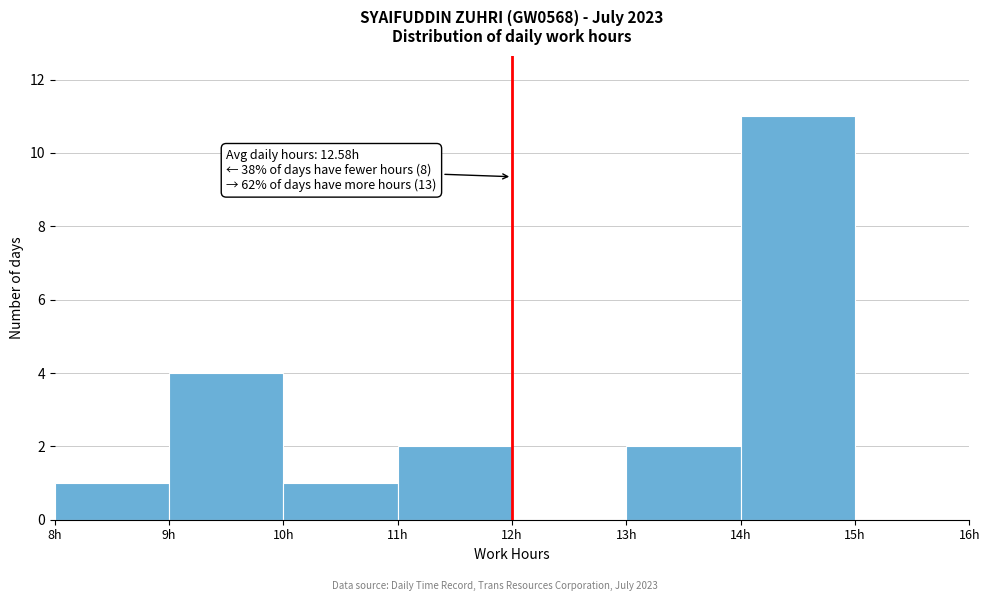

Over which range of the x-axis is the bar tallest?

14 to 15